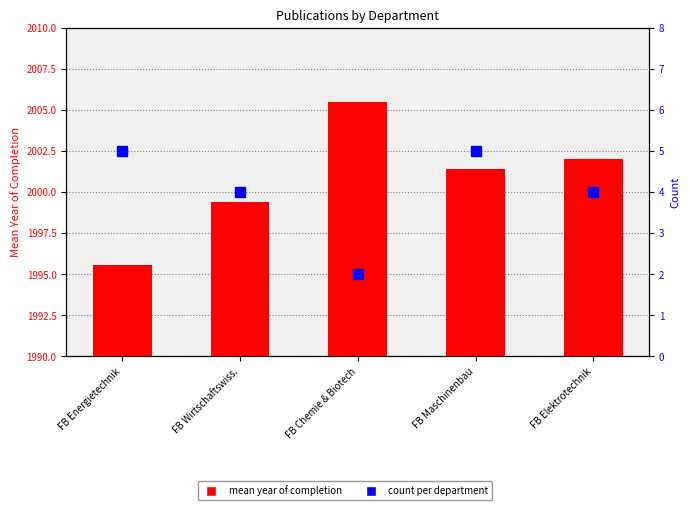

Is it true that count equals 6.2 at FB Elektrotechnik?

False